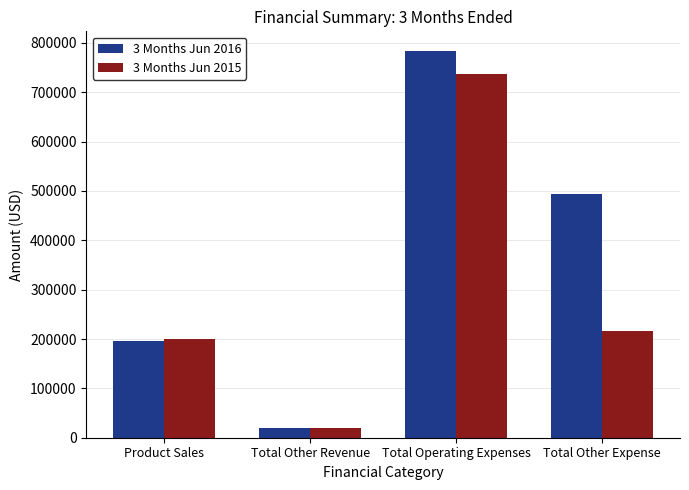

What is the total value across all series at Total Other Revenue?

39472